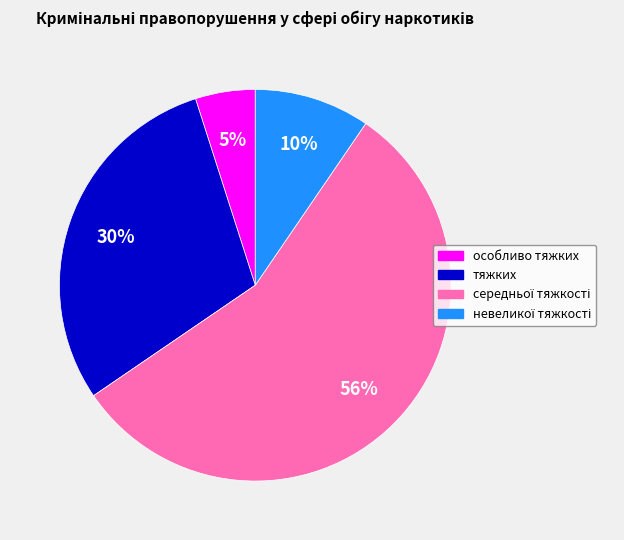

To the nearest percent, what is the average slice percentage?

25%